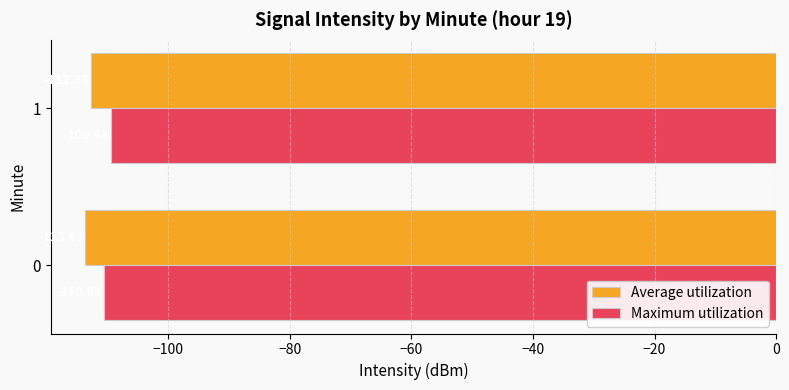

Between 0 and 1, which series saw the biggest shift?

Maximum utilization